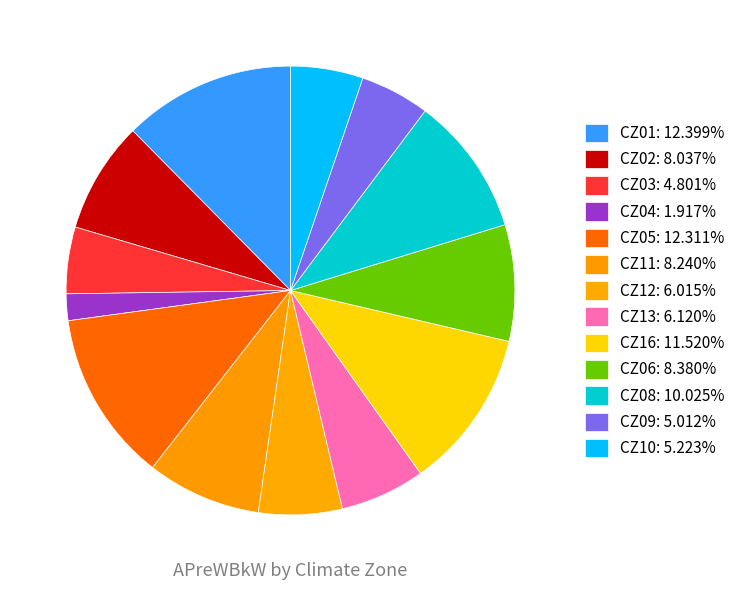

Is it true that CZ13 is 11% of the pie?

False